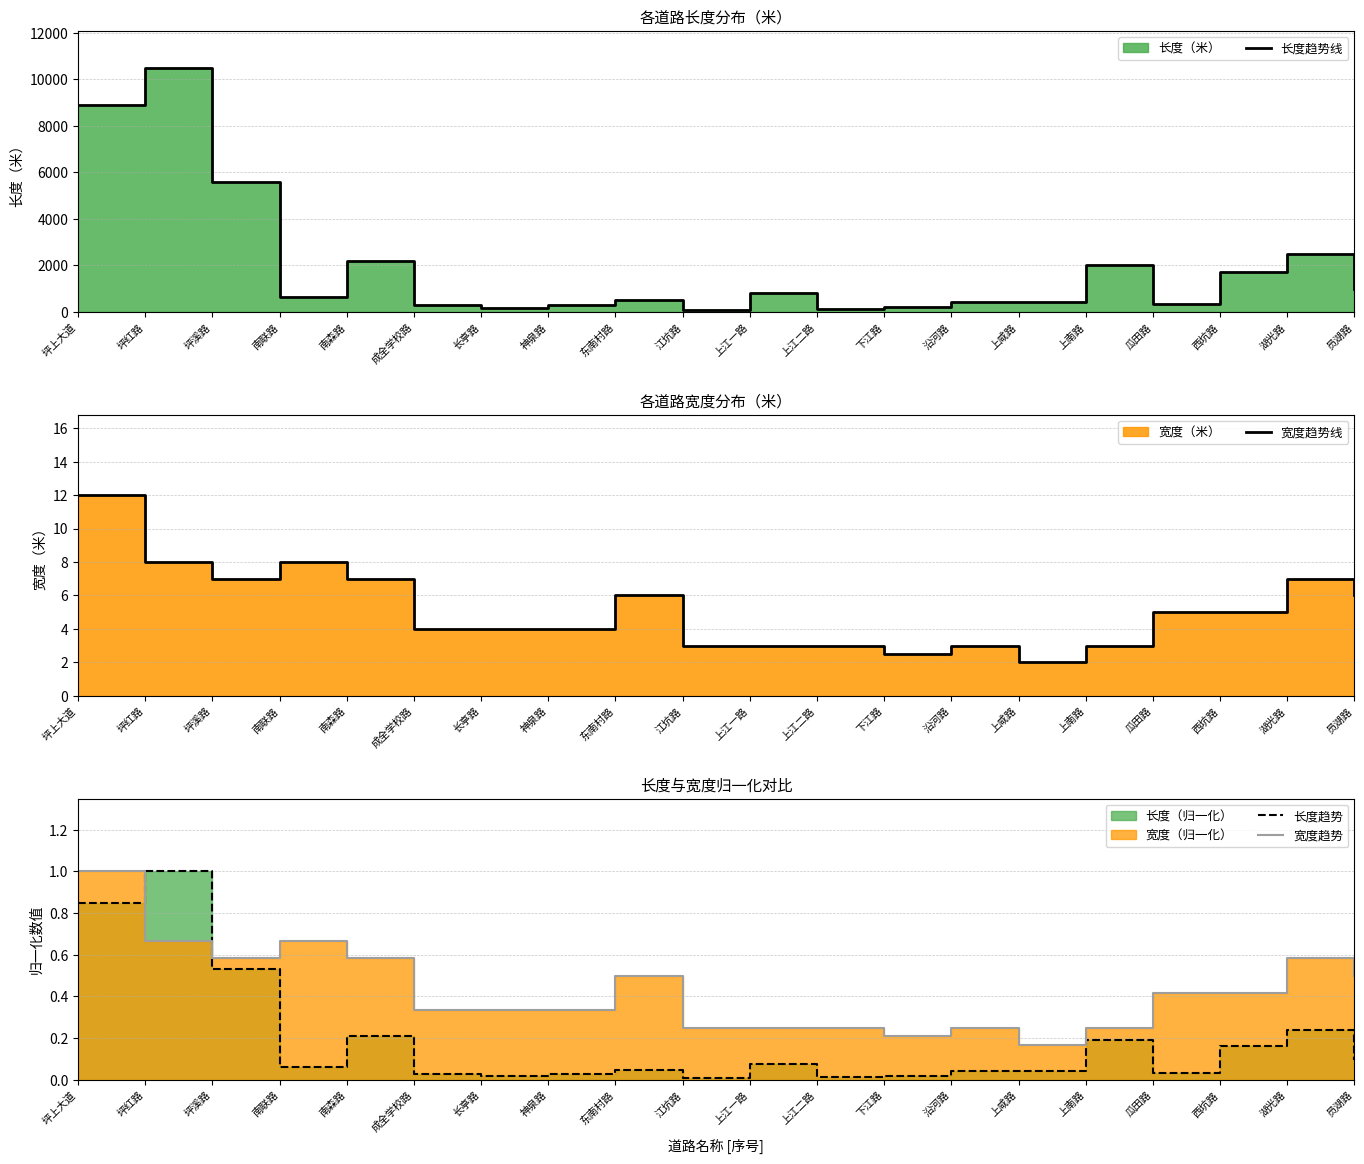

Rank the series at 坪上大道 from lowest to highest value.

长度趋势, 宽度趋势, 宽度趋势线, 长度趋势线